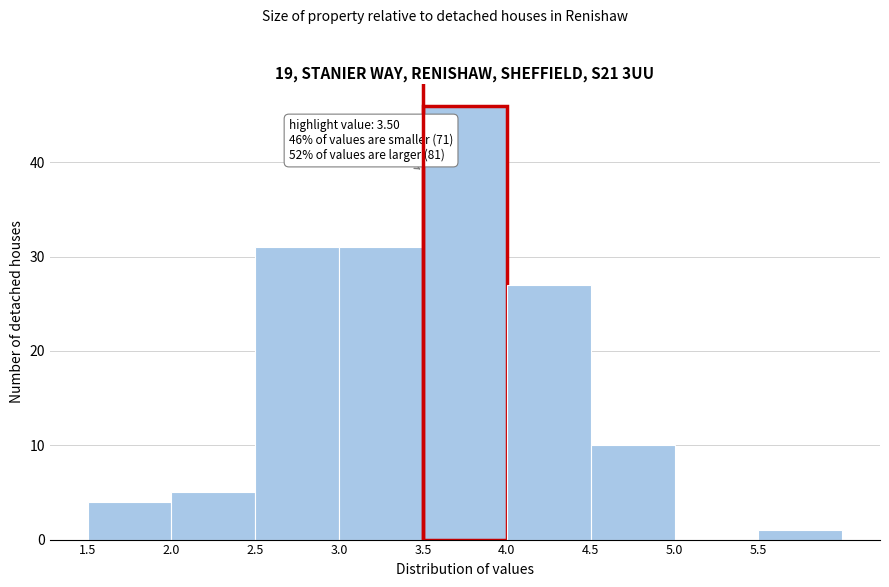

Which range on the x-axis has the tallest bar?

3.5 to 4.0